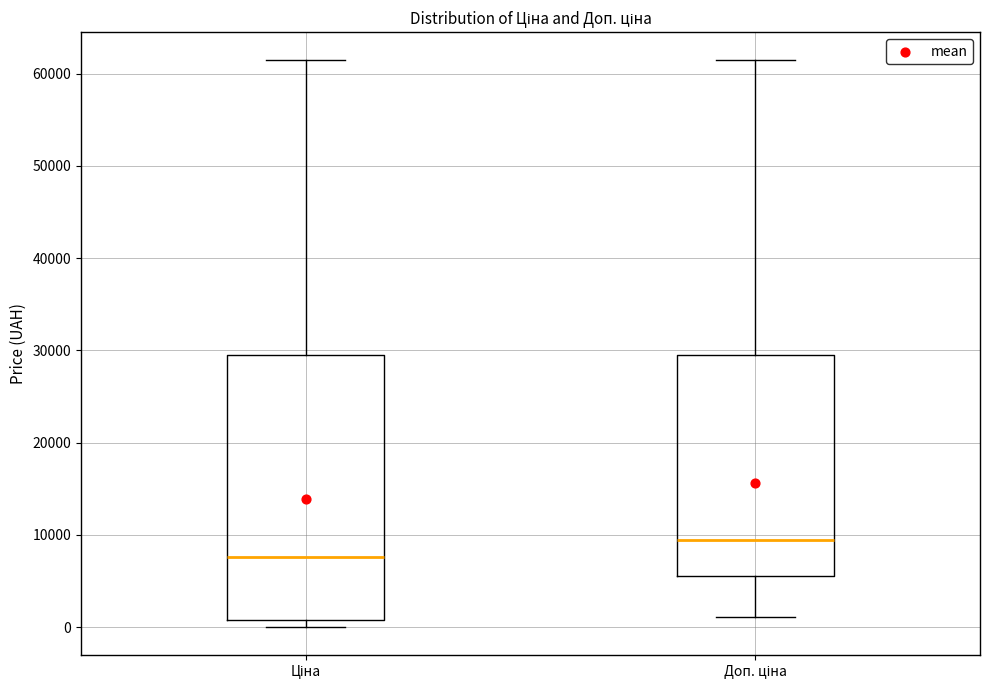

Which box is the tallest, from its lower edge to its upper edge?

Ціна